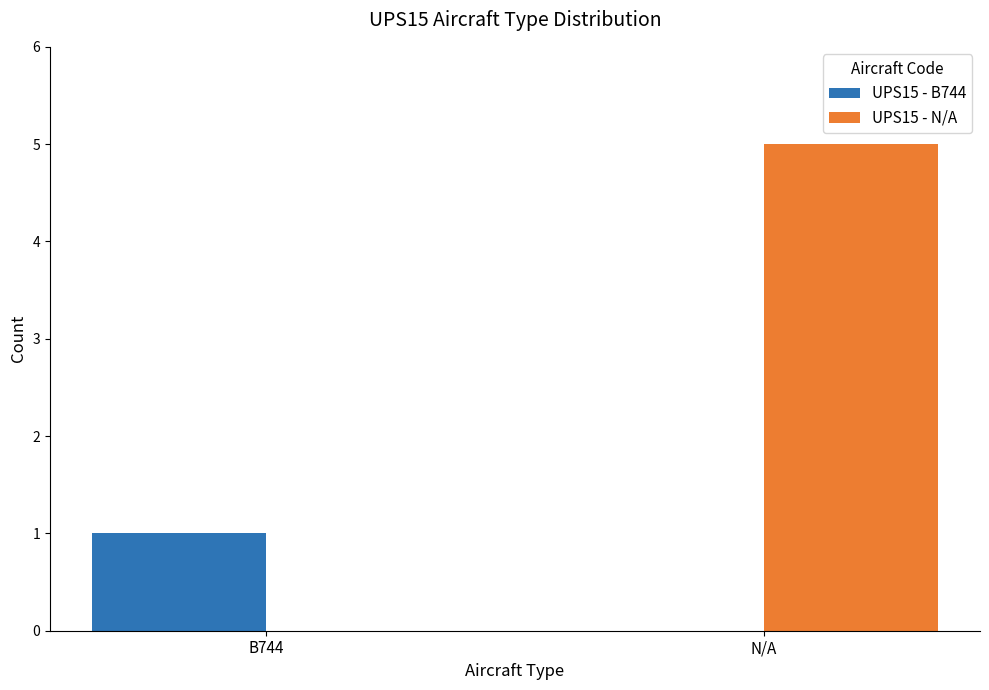

What is the sum of the UPS15 - N/A values at B744 and N/A?

5